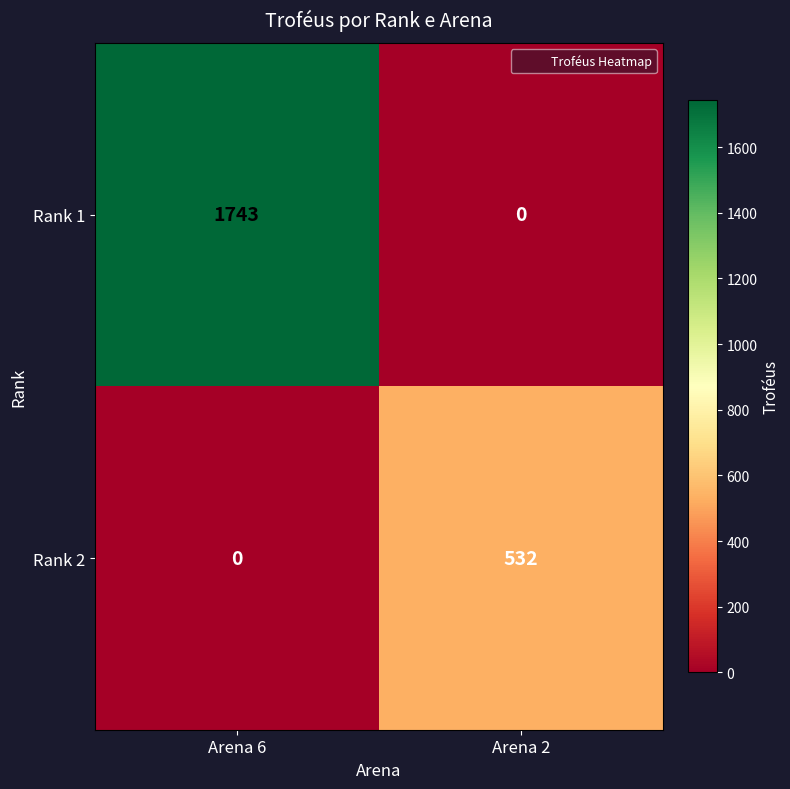

List the series in order of their peak value, lowest first.

Rank 2, Rank 1